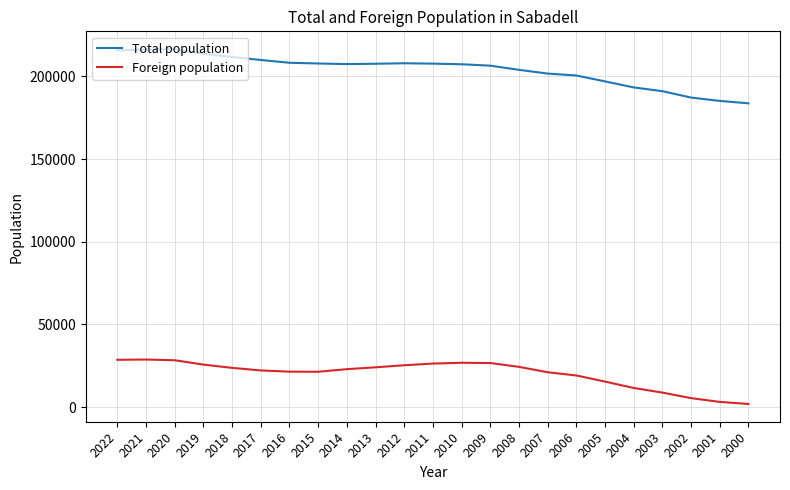

Is the value of Foreign population at 2015 greater than the value of Total population at 2019?

No